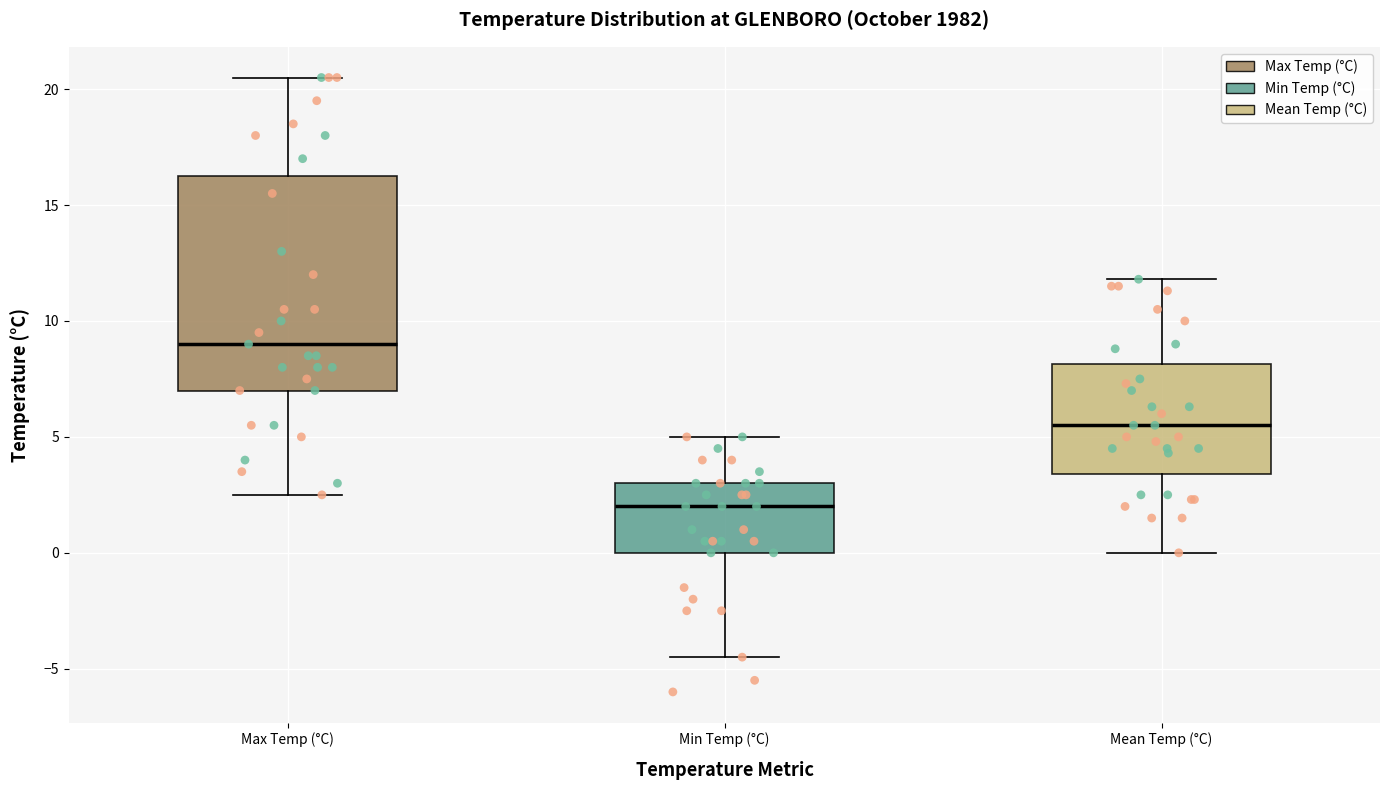

Which box's median line is the highest?

Max Temp (°C)